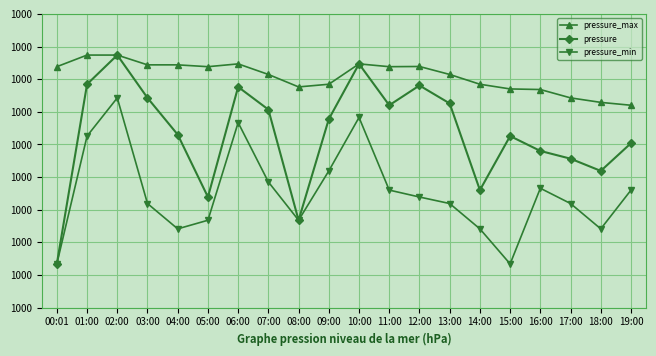

What is the value of the pressure_max point at the 11th from the left?

100017.3